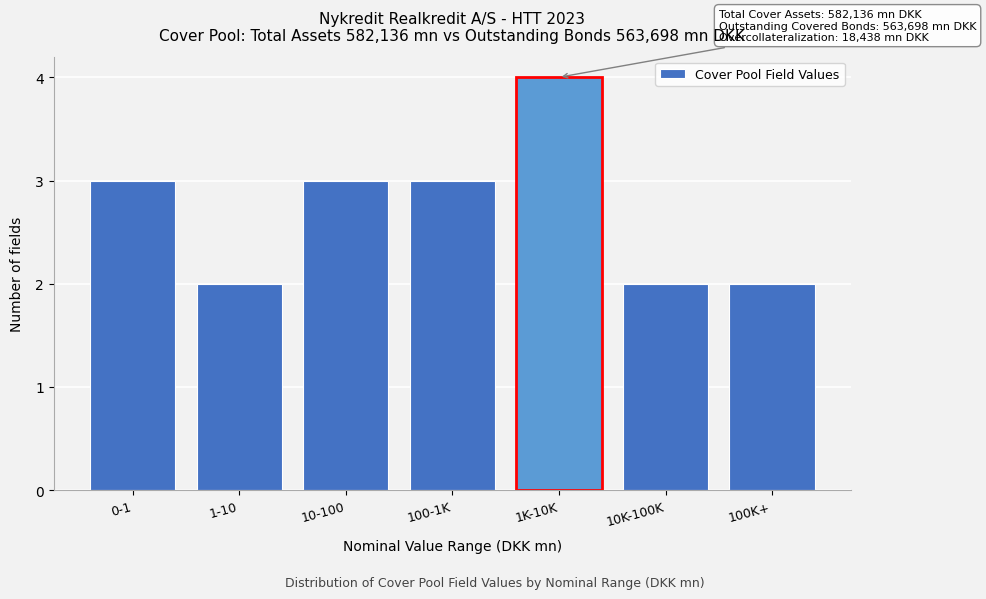

Reading left to right, what are all the values shown in this chart?

3	2	3	3	4	2	2